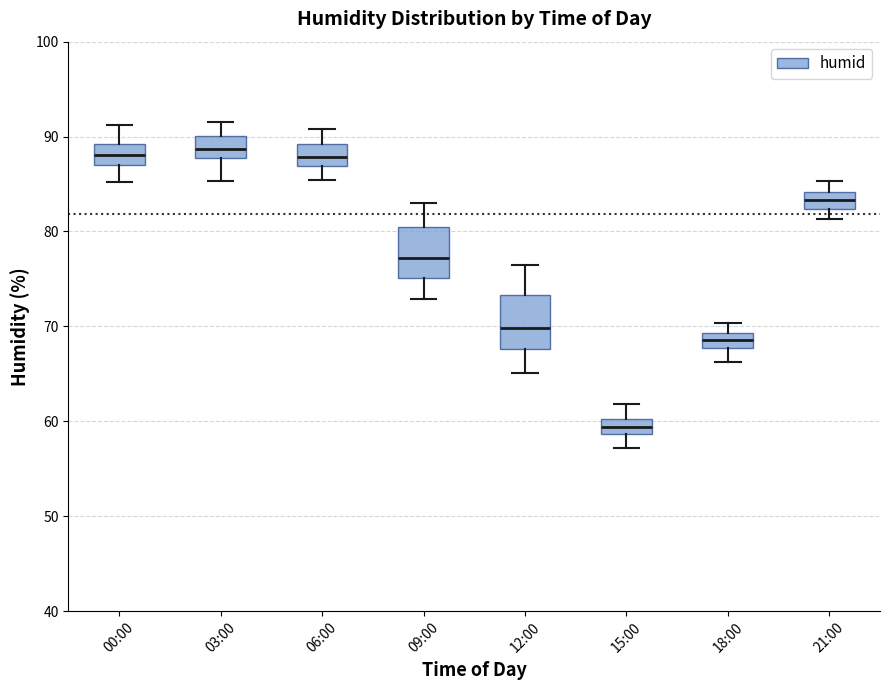

Which box has the lowest median line?

15:00